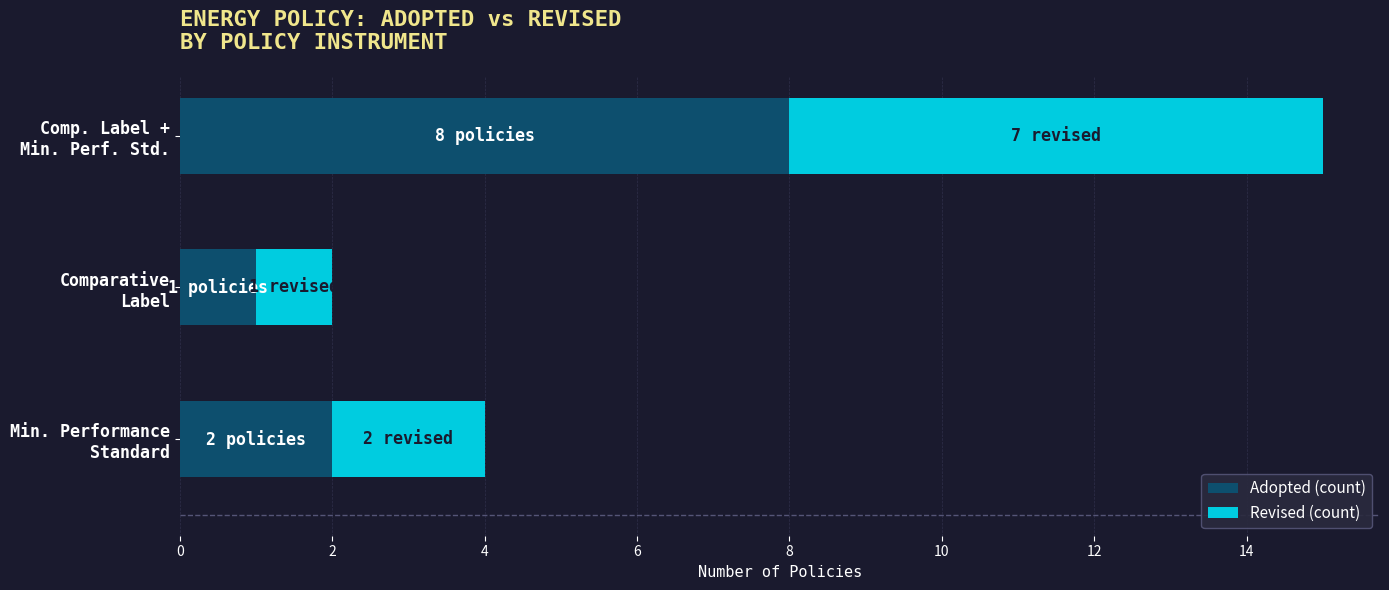

What is the average value of the Adopted (count) series?

4